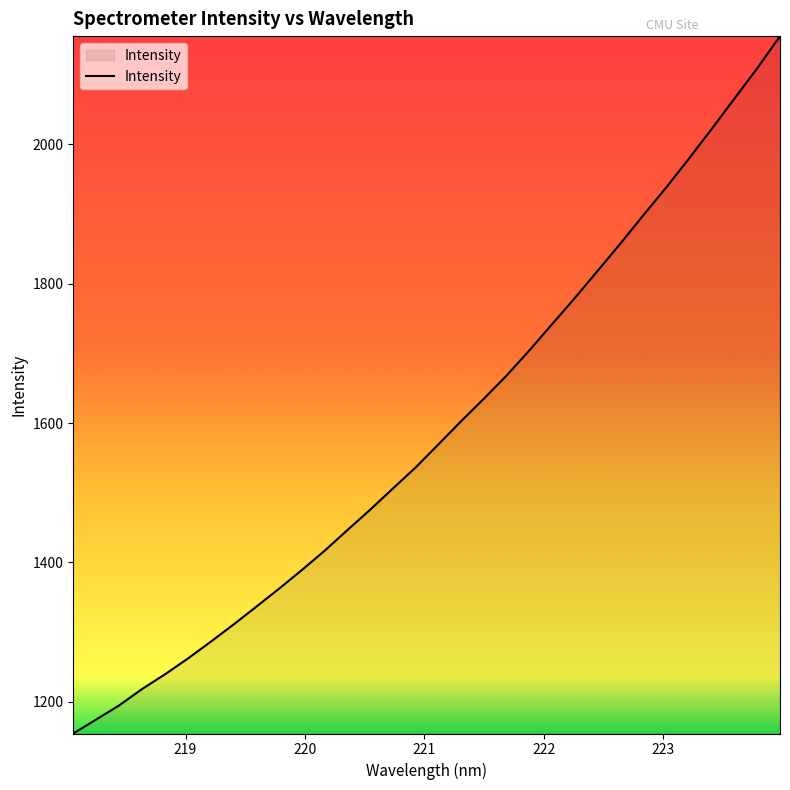

What is the greatest value displayed?

2155.0